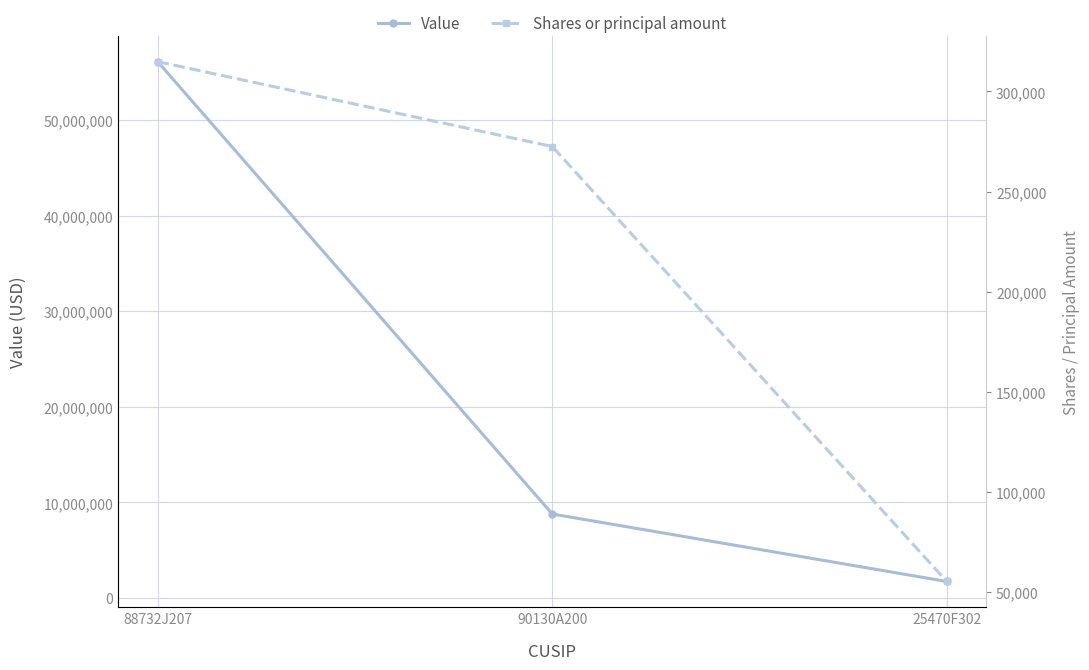

Which series has the widest spread of values?

Value